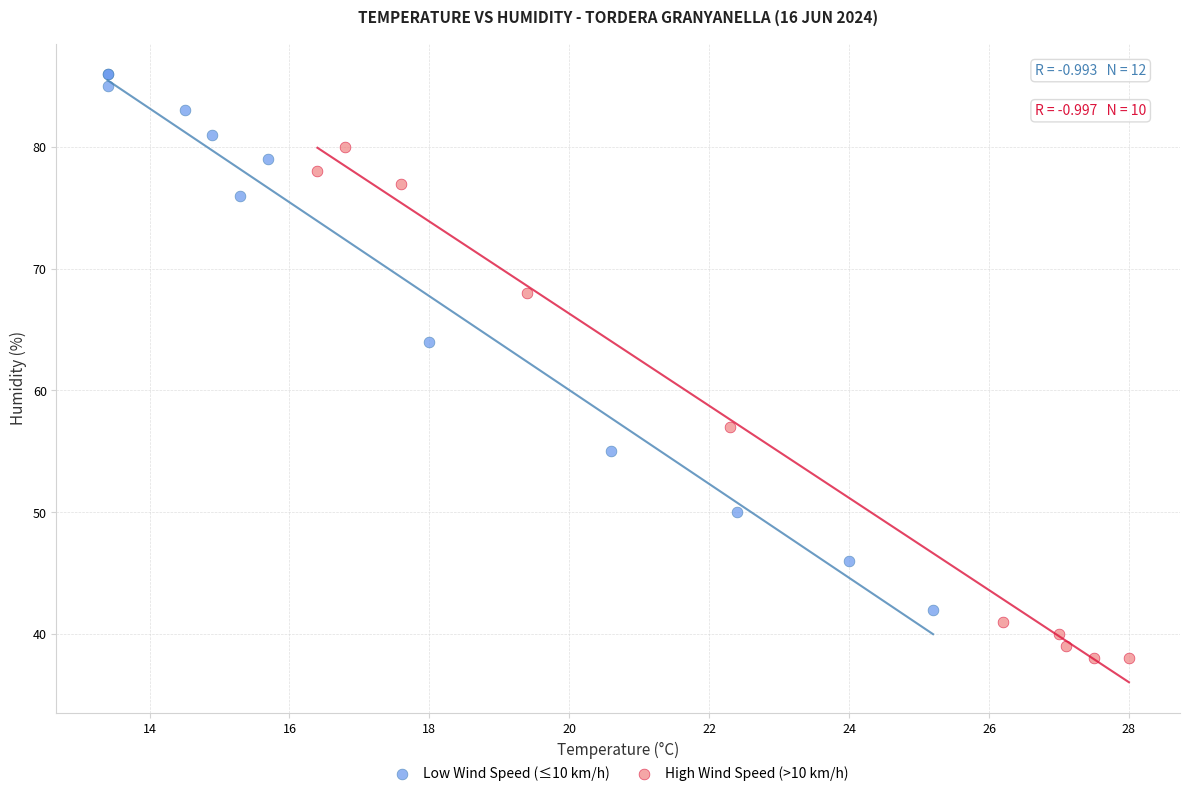

Which series contains the lowest Y value?

High Wind Speed (>10 km/h)